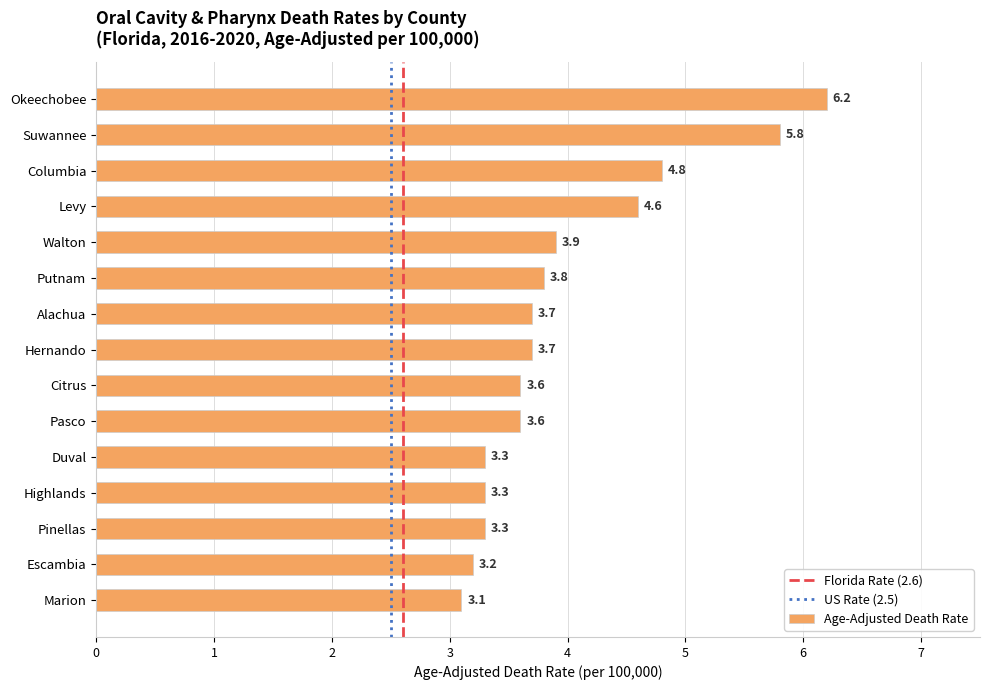

Which has a higher value, Levy or Marion?

Levy